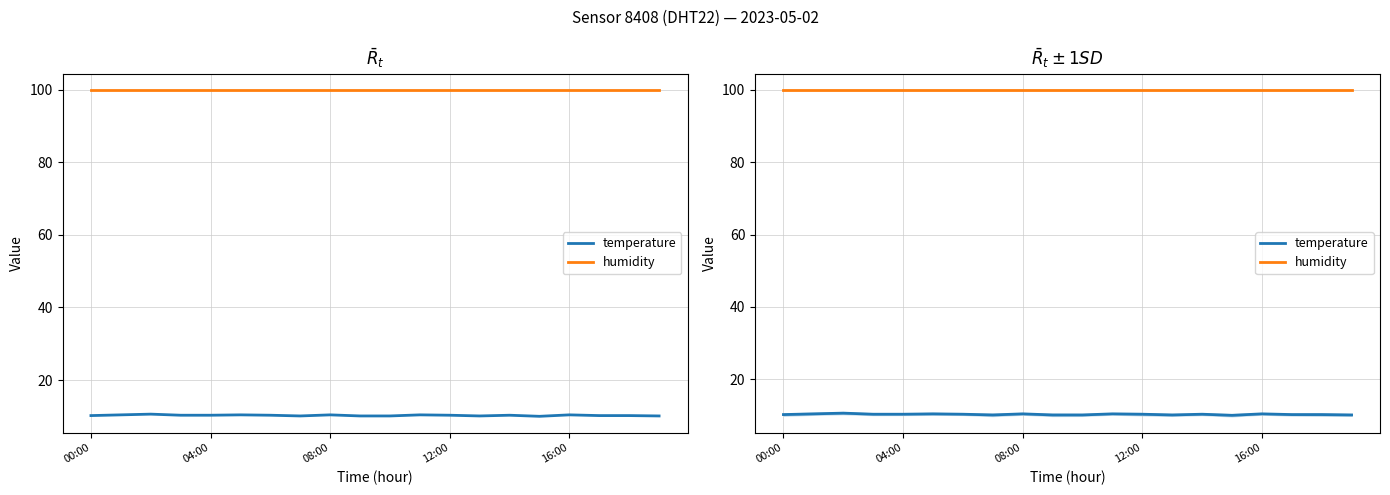

What is the spread (max minus min) of values at 08:00?

89.3